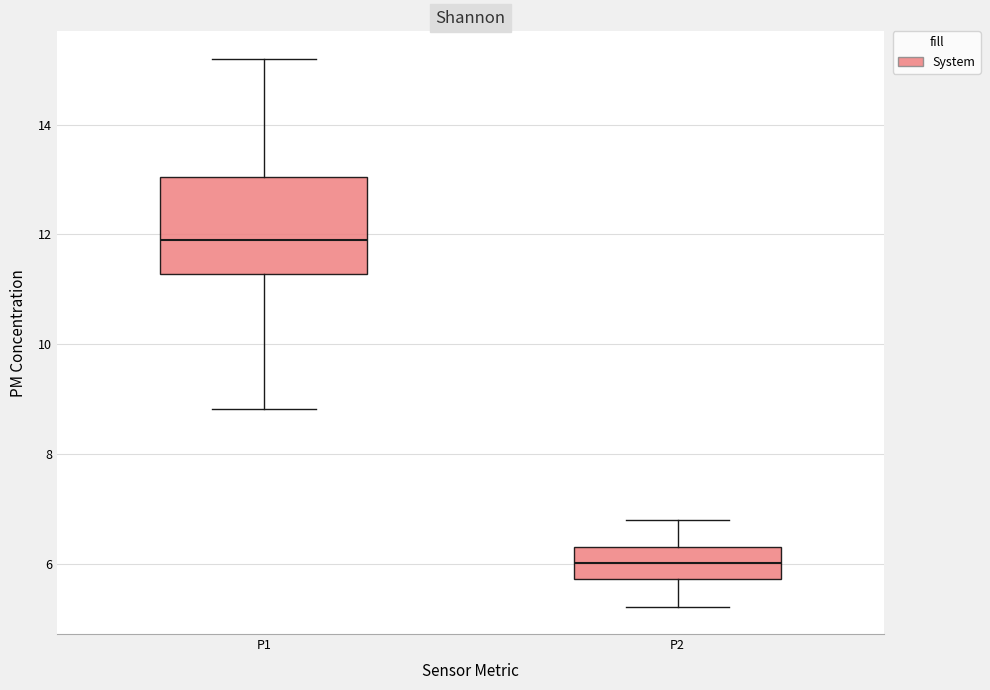

Which box is the tallest, from its lower edge to its upper edge?

P1